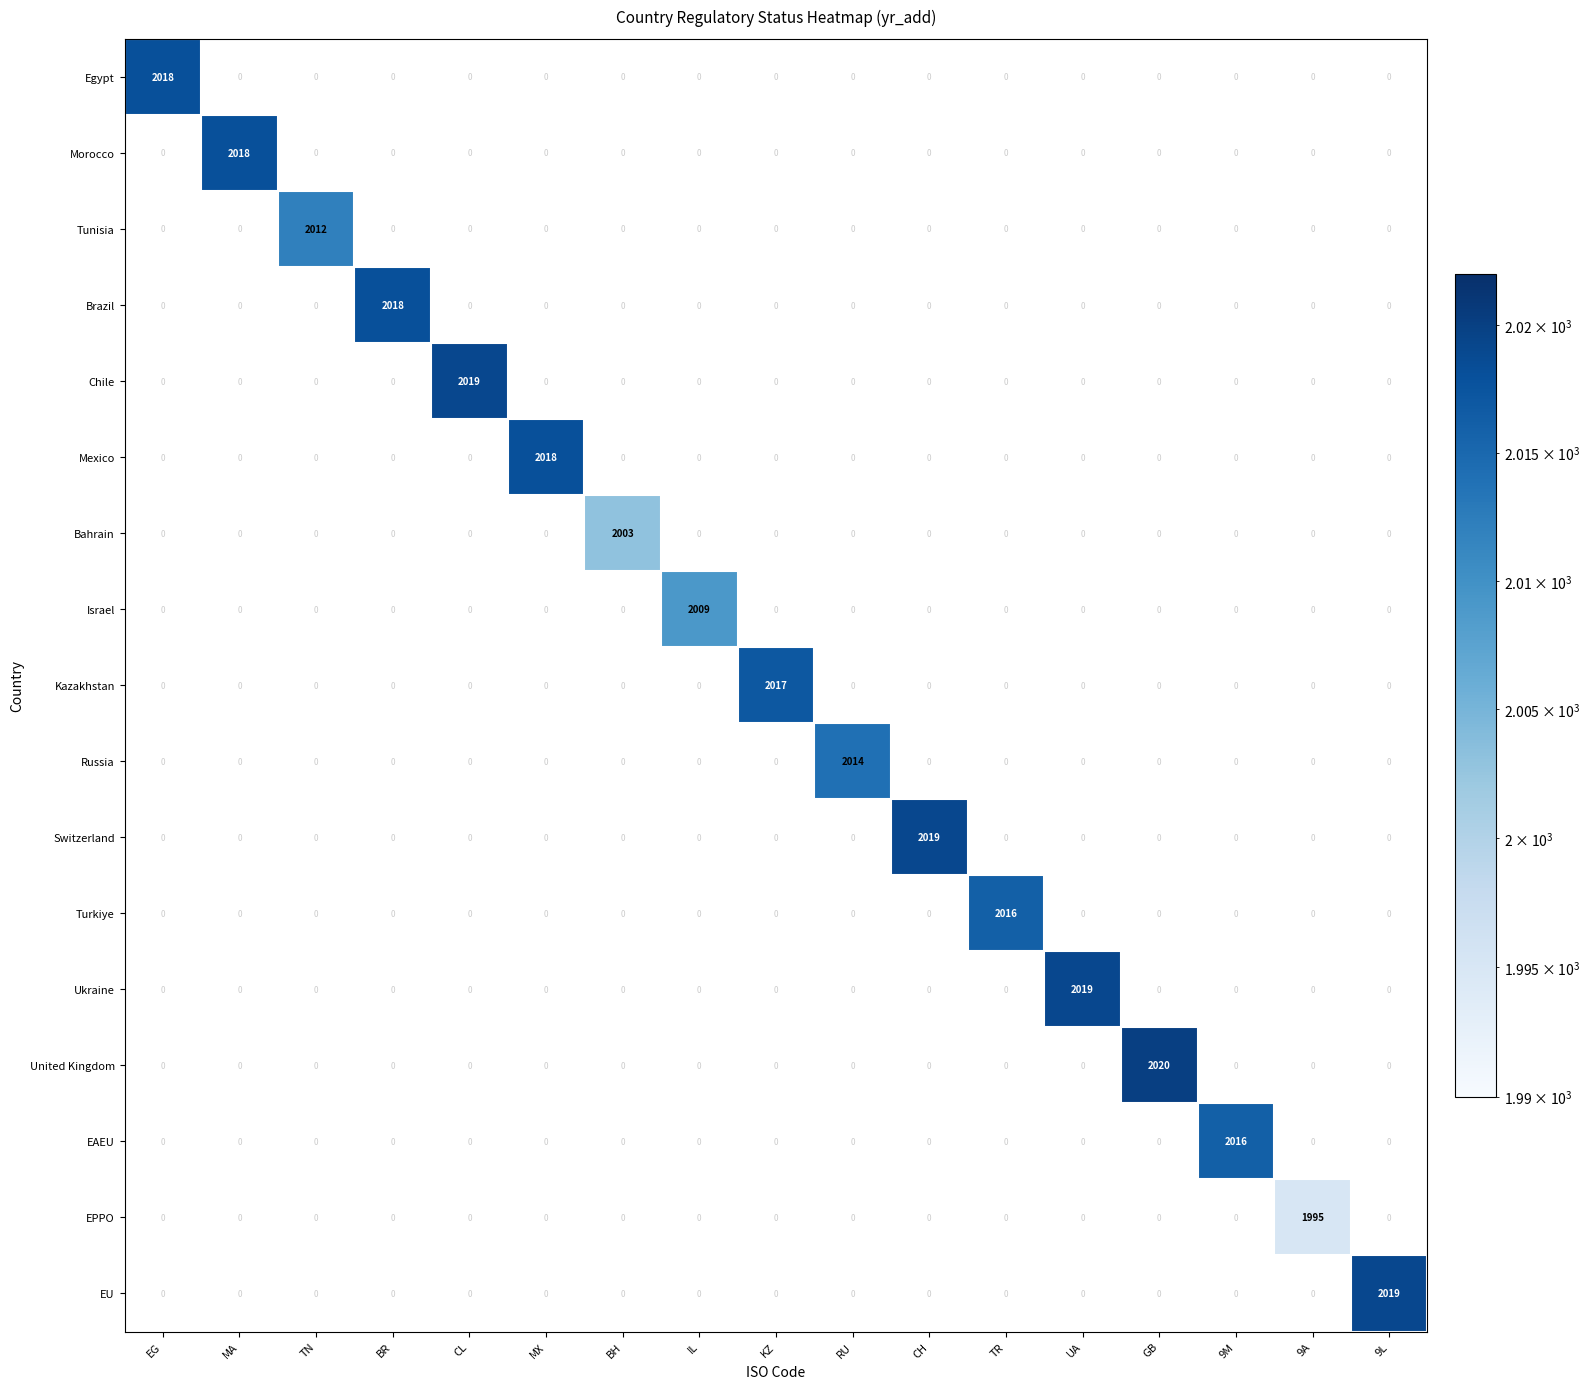

True or false: Russia has a value of 2014 at RU.

True